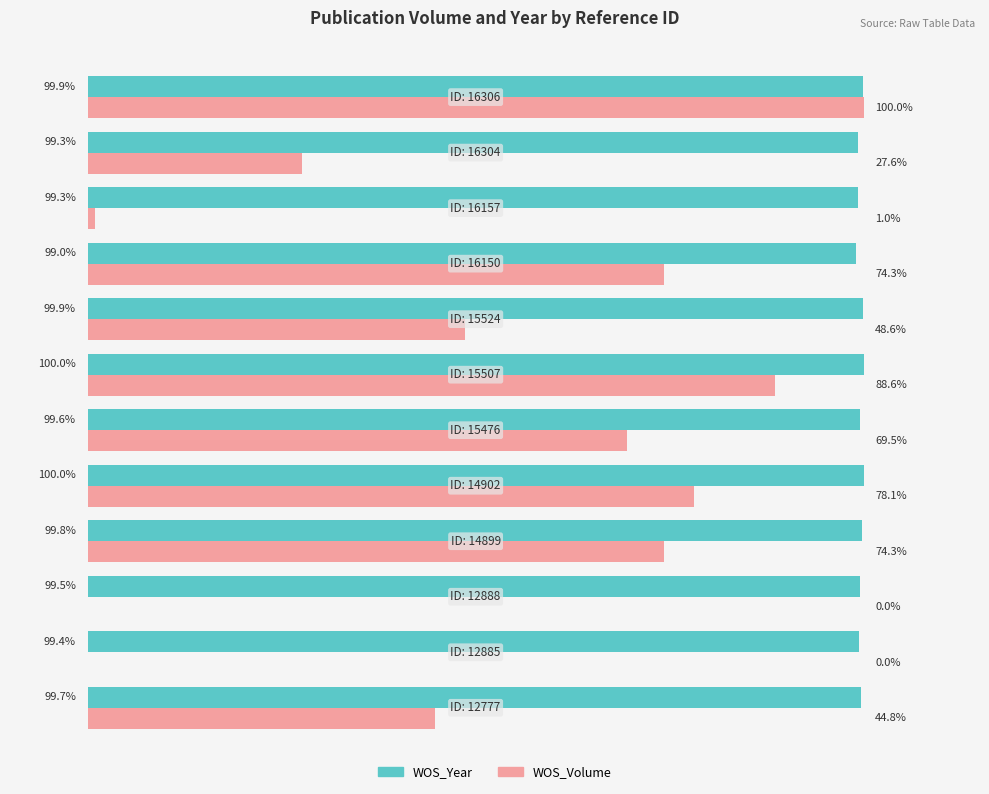

What are all the series names shown in the legend?

WOS_Year, WOS_Volume